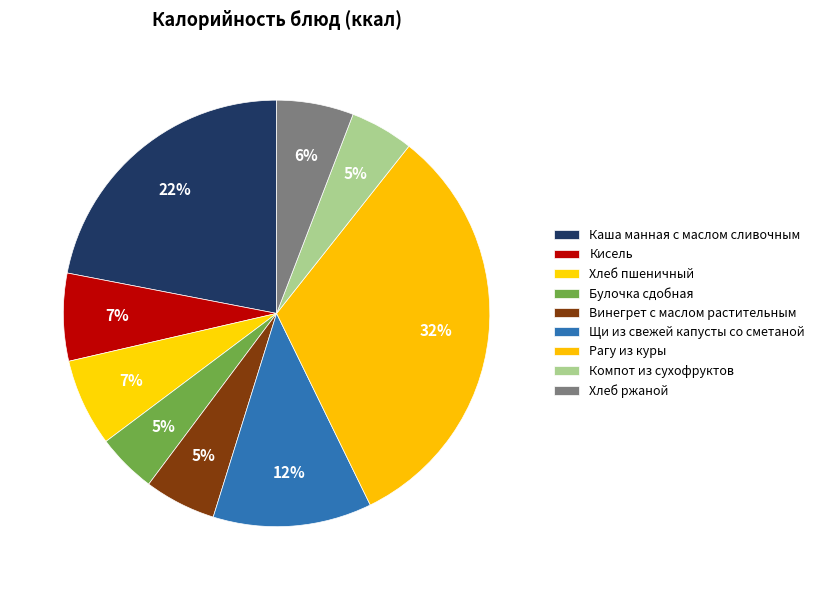

Count the number of slices in the pie.

9